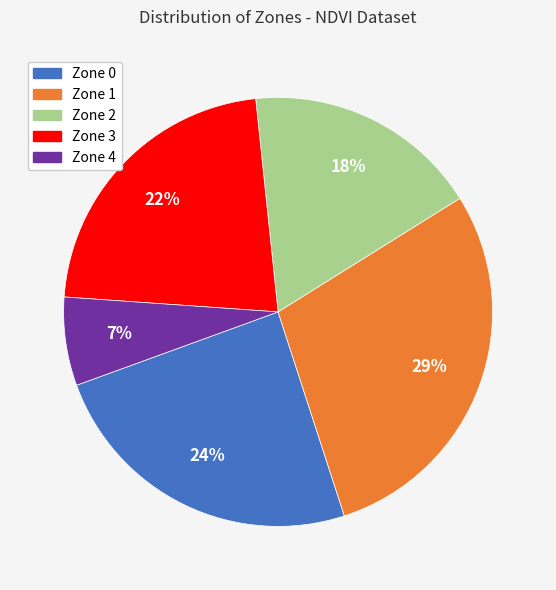

True or false: Zone 3 accounts for 22% of the total.

True